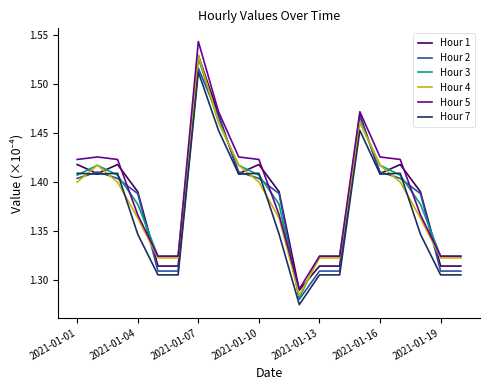

Which series has the widest spread of values?

Hour 5